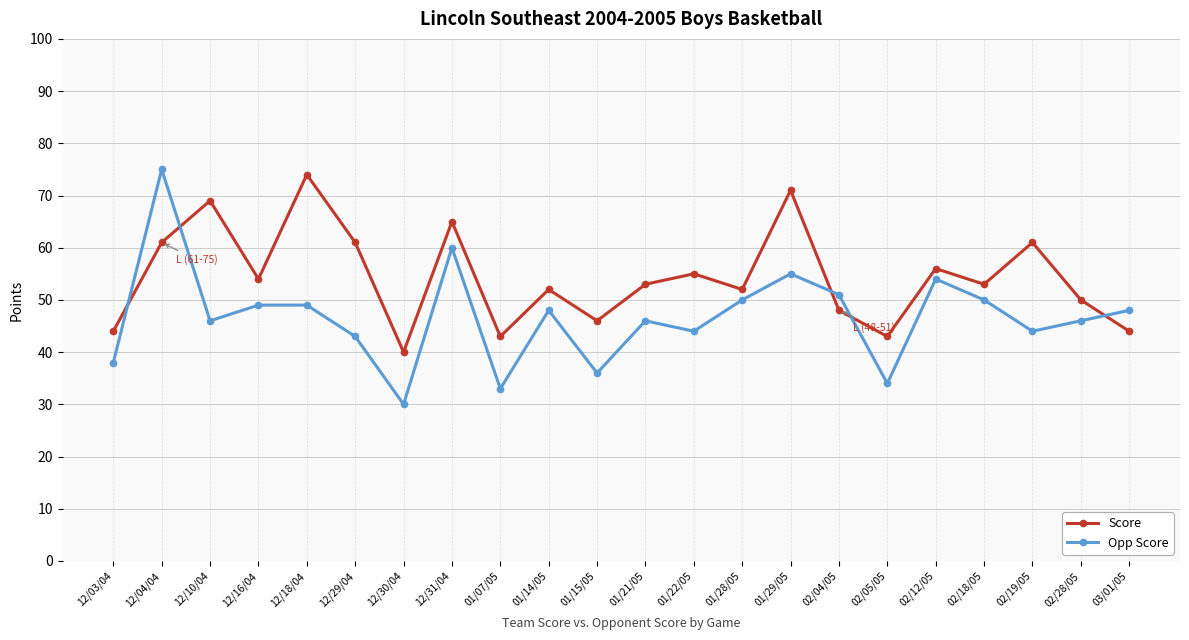

What is the sum of all Score values?

1195